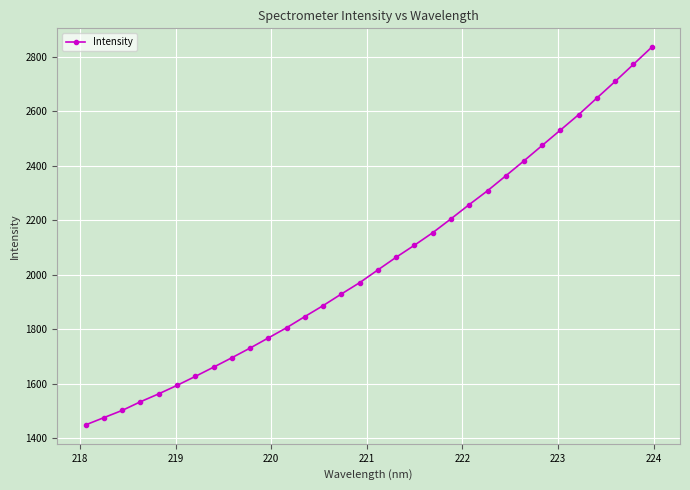

What is the greatest value displayed?

2835.4